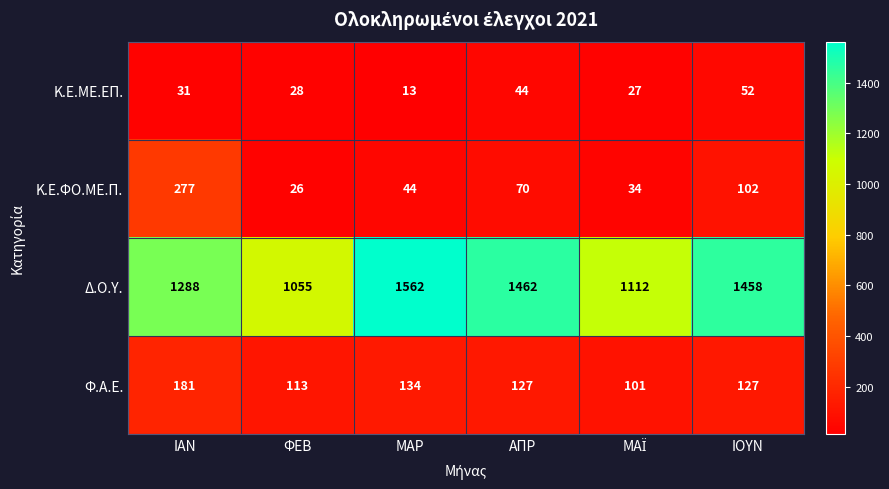

Is it true that Δ.Ο.Υ. equals 1055 at ΦΕΒ?

True